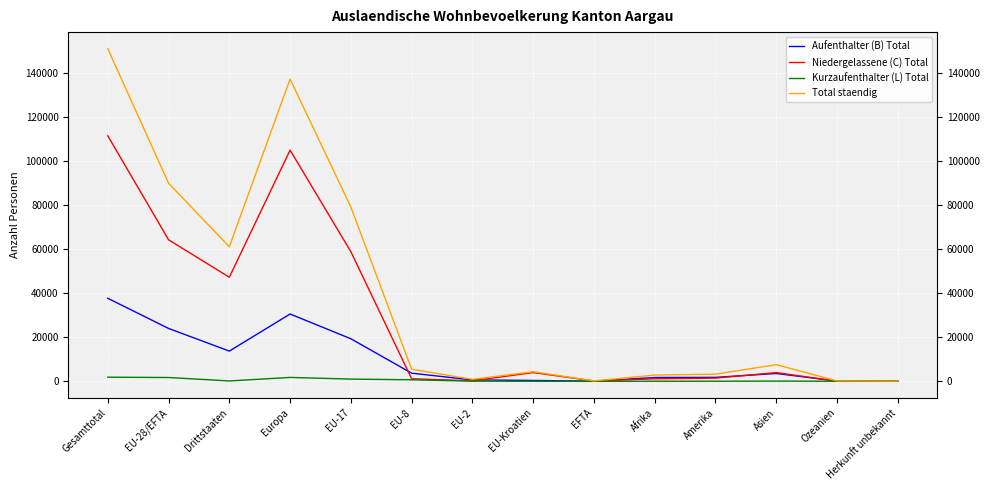

What is the average value of the Kurzaufenthalter (L) Total series?

517